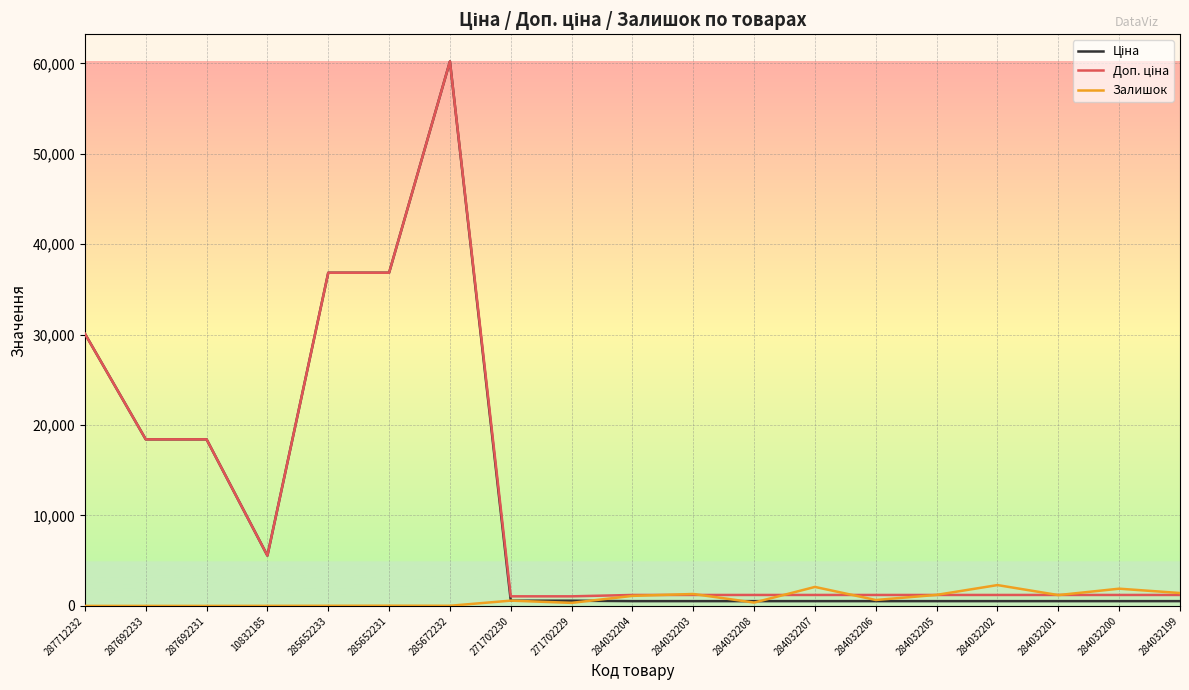

What is the maximum value for Залишок?

2304.0